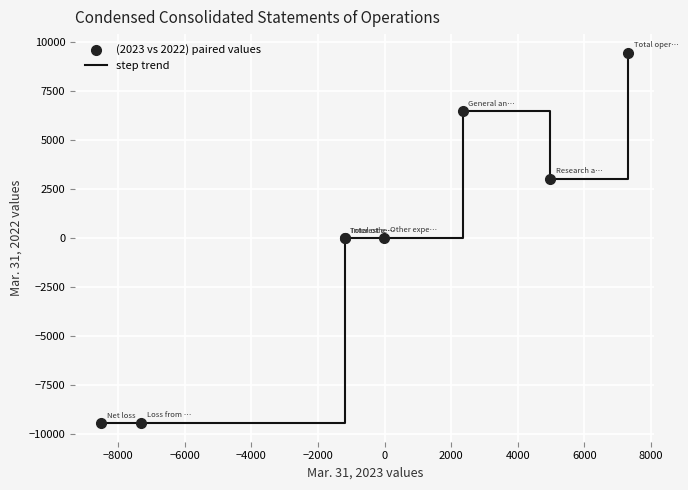

What is the greatest value displayed?

9446